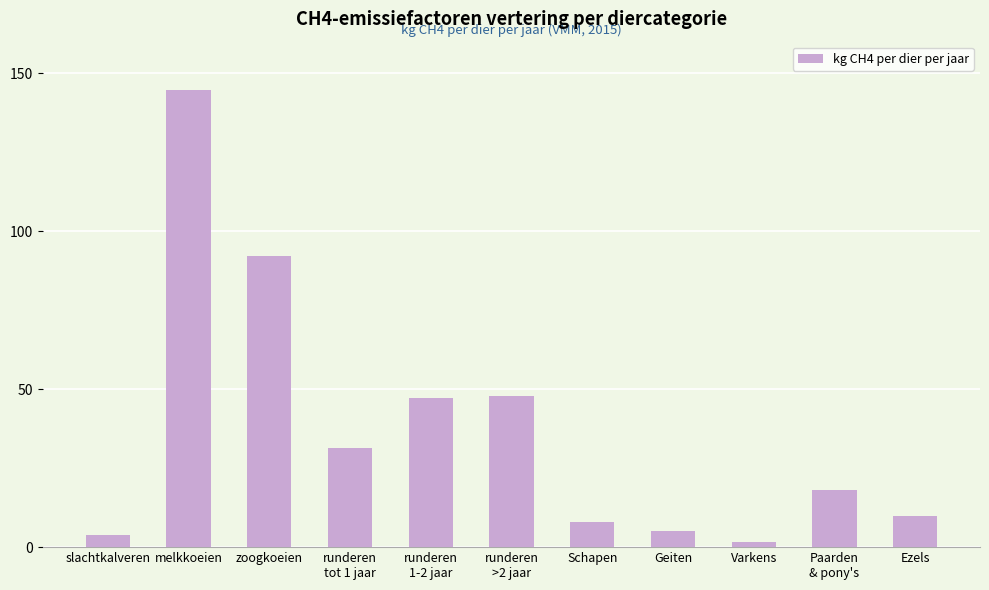

What is the greatest value displayed?

144.8